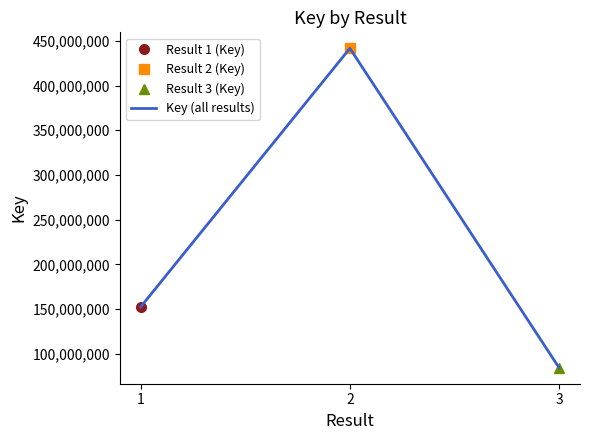

Approximately how many times larger is the value at 3 compared to 2?

0.2